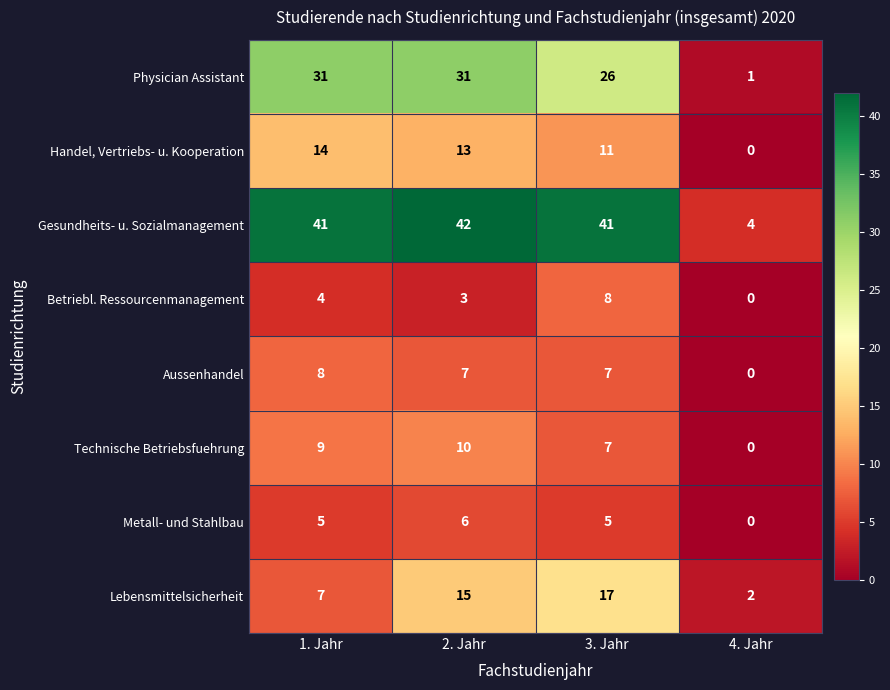

How many distinct data groups are displayed?

8